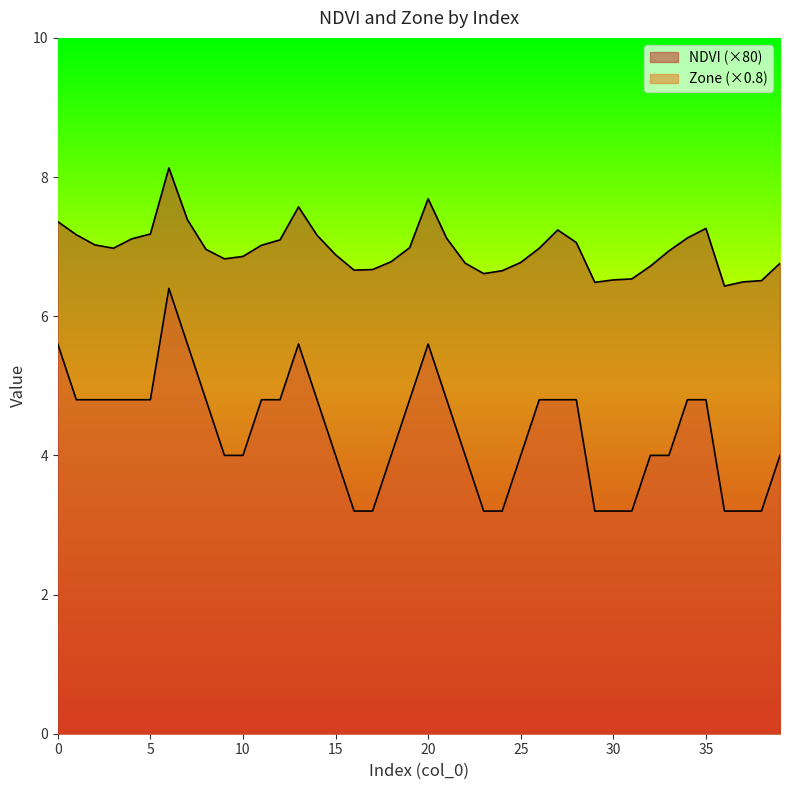

In NDVI, how many points are lower than both neighbors (excluding endpoints)?

6